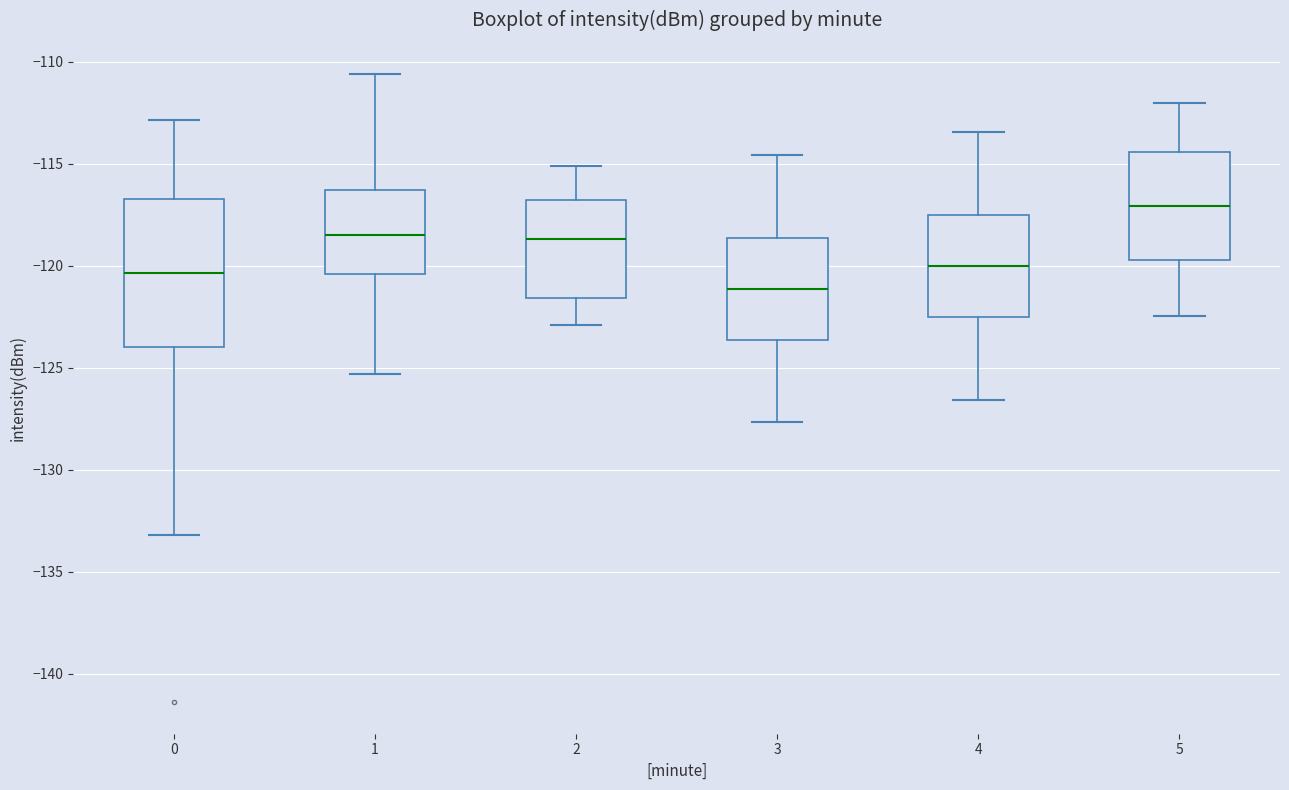

Reading left to right, transcribe this box plot: for each box, give where its median line is, the range the box spans, and where its two whiskers end, as read against the y-axis. The values are not printed on the chart, so give them approximately, as read against the axis.

0: median -120.5, box -124.0 to -116.5, whiskers -133.0 to -113.0
1: median -118.5, box -120.5 to -116.5, whiskers -125.5 to -110.5
2: median -118.5, box -121.5 to -117.0, whiskers -123.0 to -115.0
3: median -121.0, box -123.5 to -118.5, whiskers -127.5 to -114.5
4: median -120.0, box -122.5 to -117.5, whiskers -126.5 to -113.5
5: median -117.0, box -119.5 to -114.5, whiskers -122.5 to -112.0